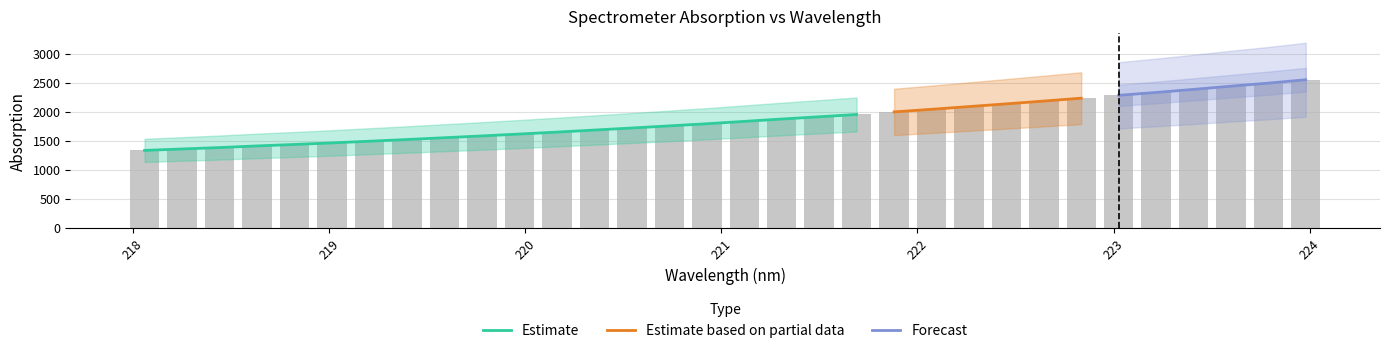

At which category does the chart reach its peak across all series?

224